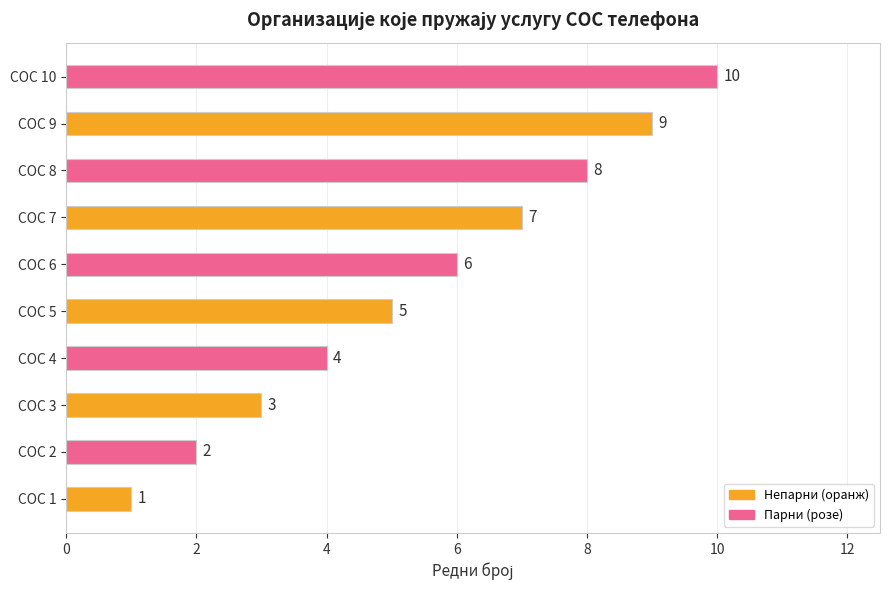

What value does the data have at СОС 8?

8